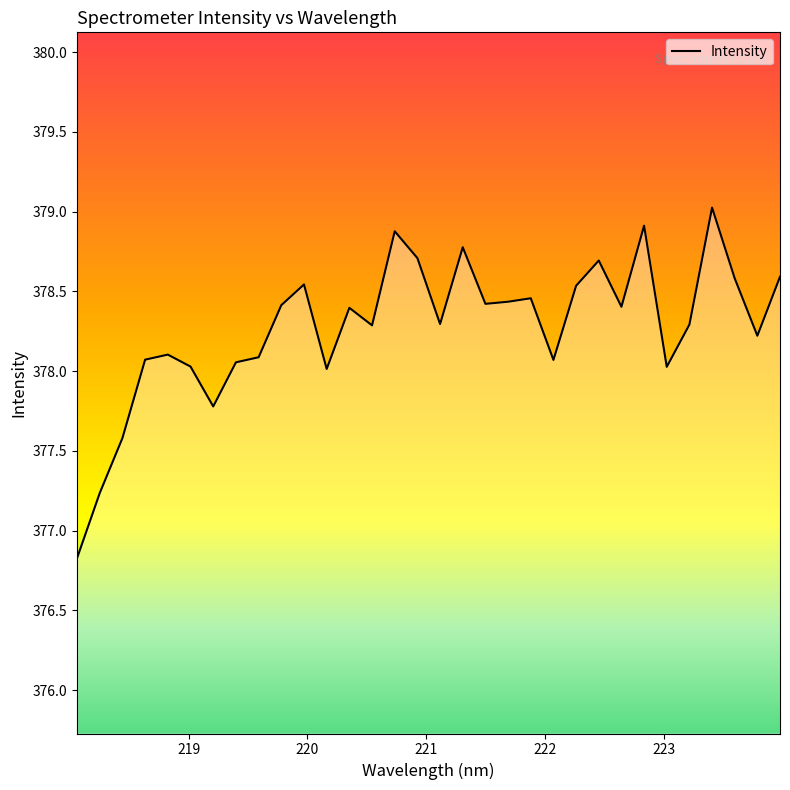

What is the maximum value shown in the chart?

379.0